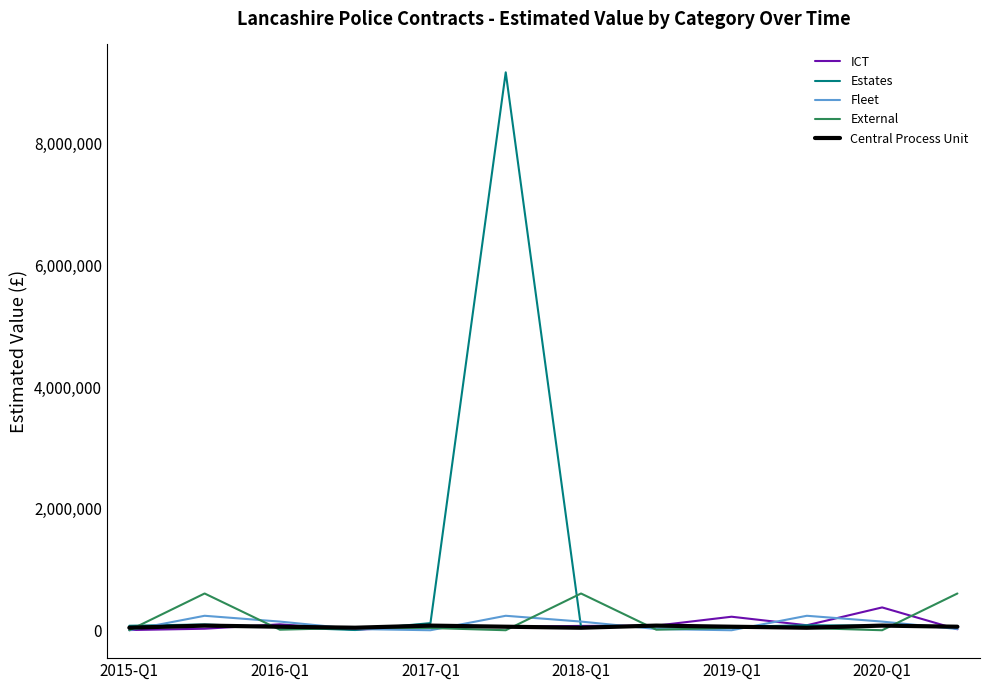

Which series has the largest total across all categories?

Estates